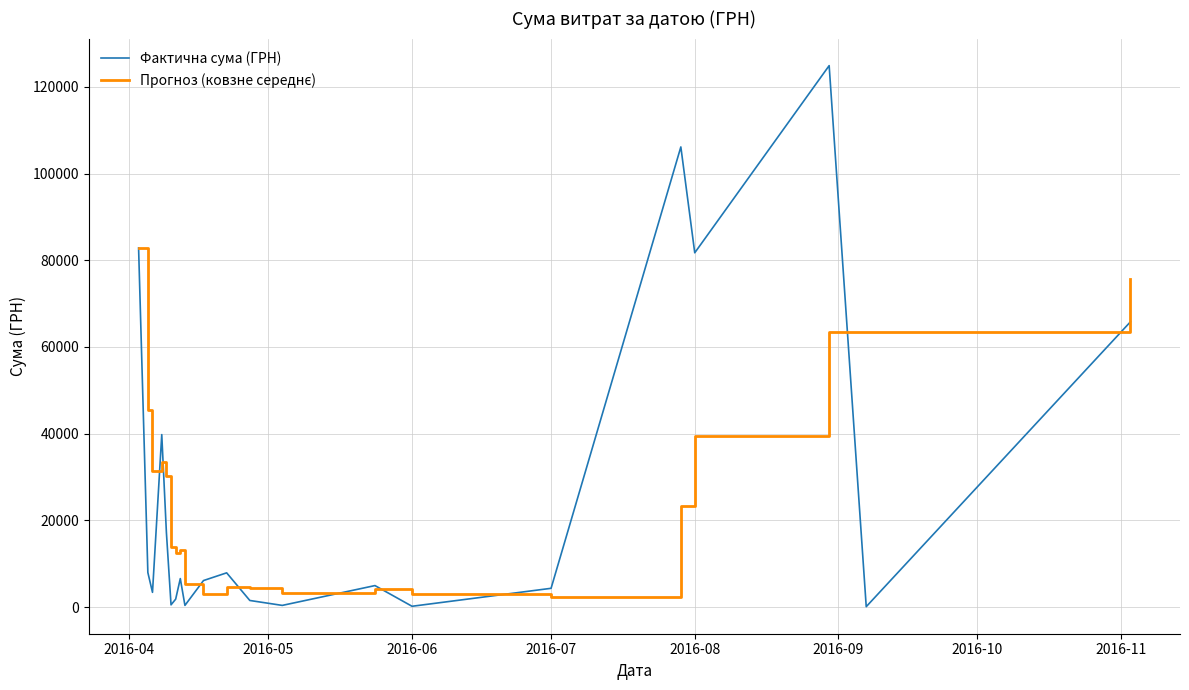

Which series has the largest range (max minus min)?

Фактична сума (ГРН)